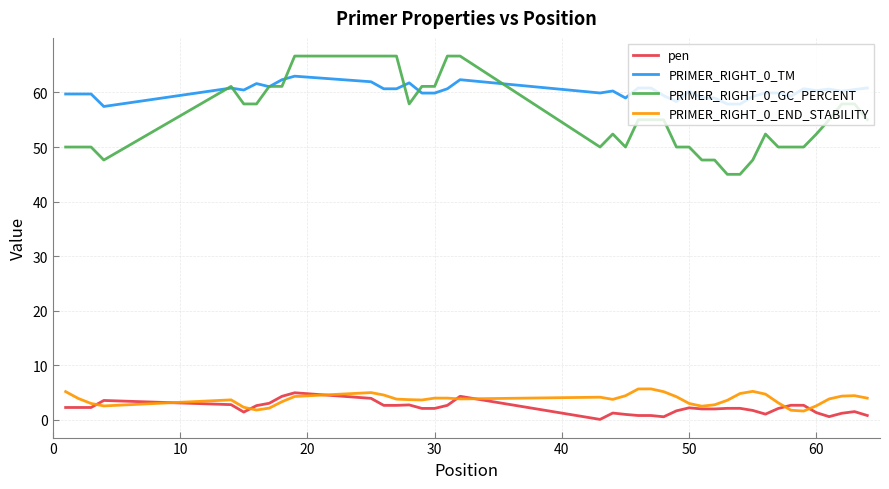

What are all the series names shown in the legend?

pen, PRIMER_RIGHT_0_TM, PRIMER_RIGHT_0_GC_PERCENT, PRIMER_RIGHT_0_END_STABILITY